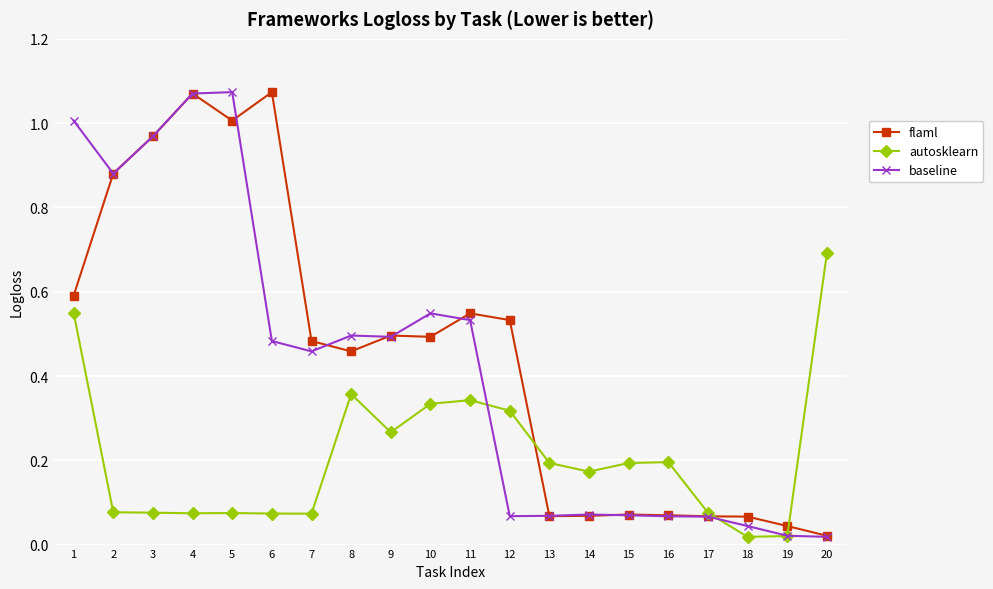

True or false: autosklearn has more than 1 points higher than both neighbors.

True